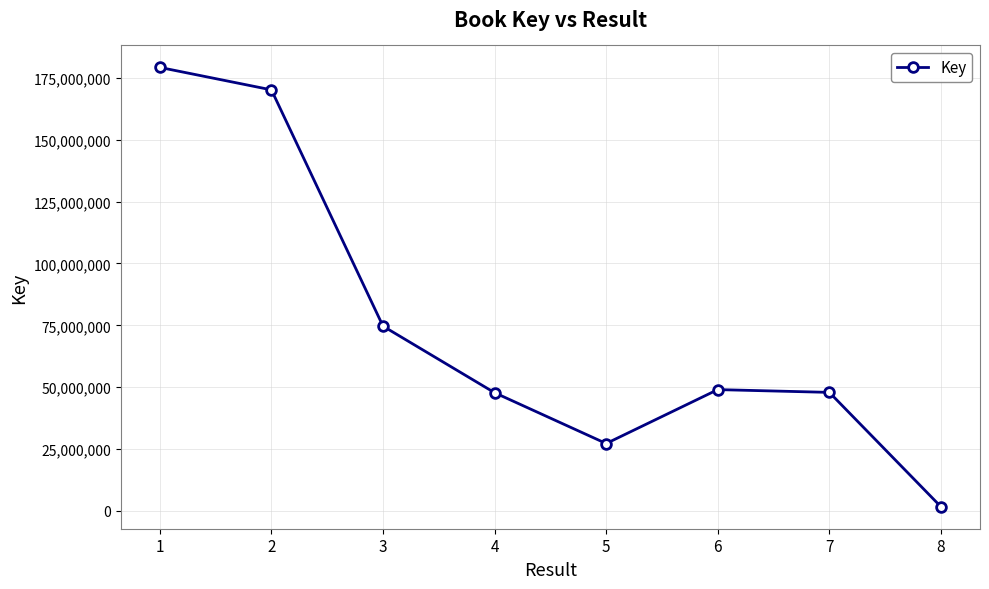

What is the difference between the maximum and minimum values?

177506519